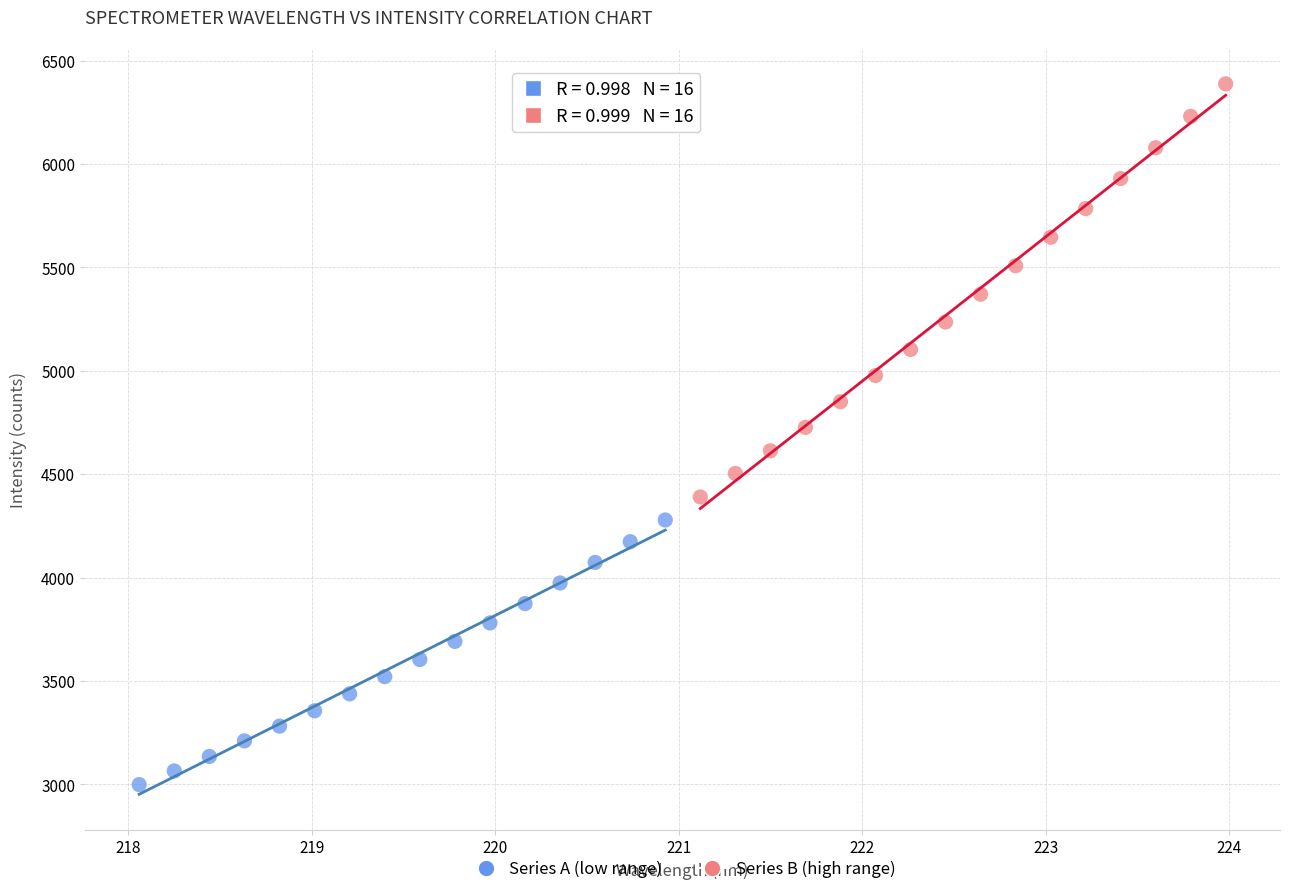

Which series reaches the minimum Y coordinate?

Series A (low range)